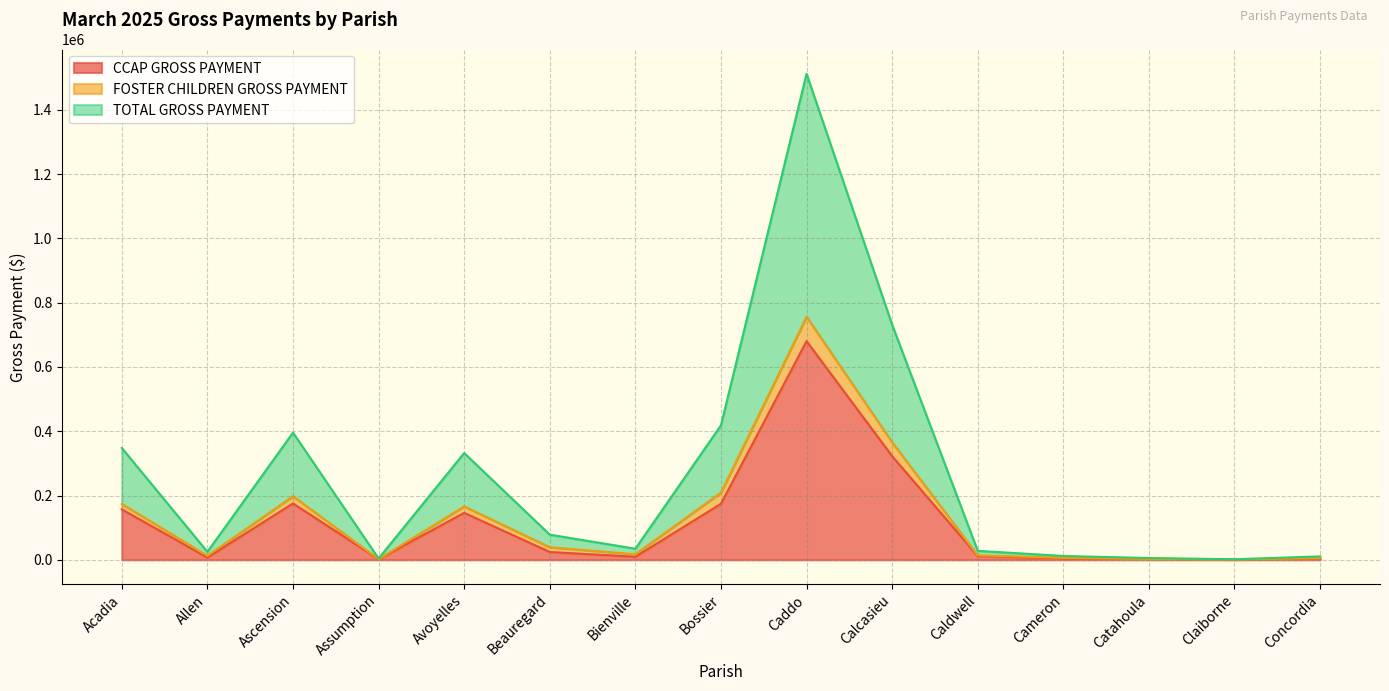

True or false: TOTAL GROSS PAYMENT and CCAP GROSS PAYMENT cross at least once.

False